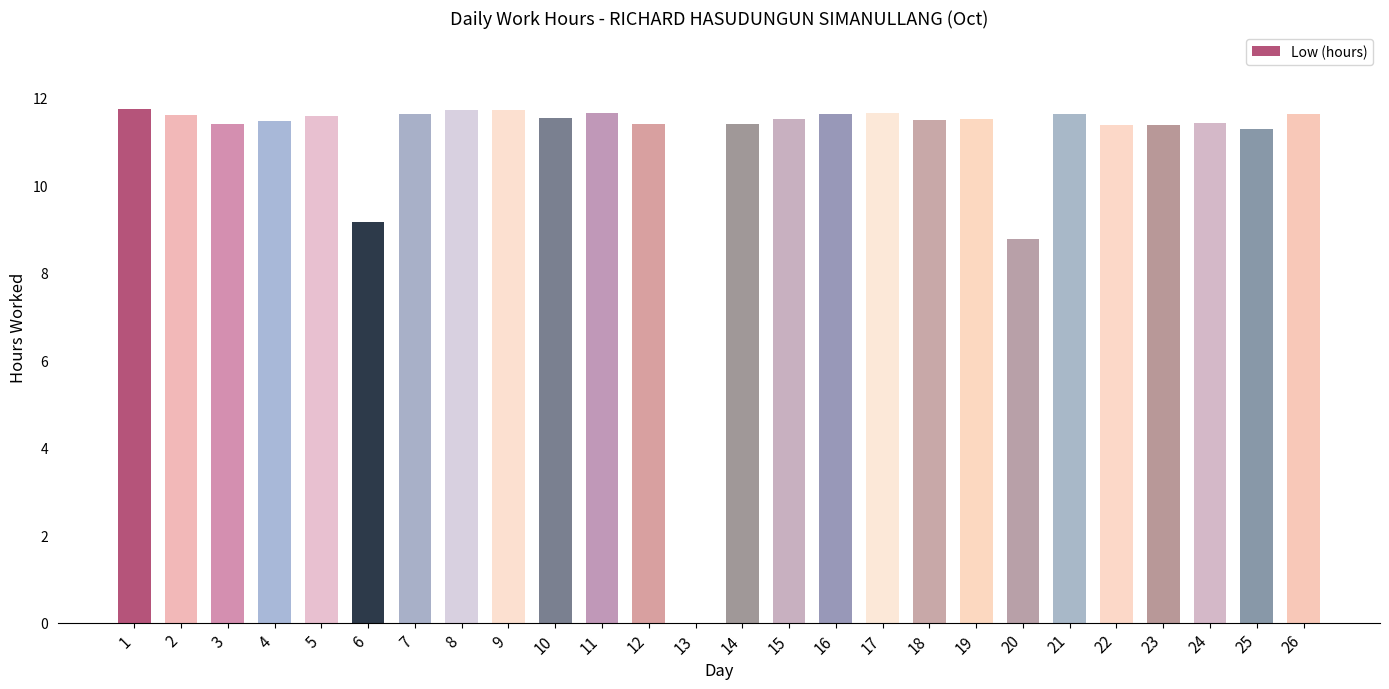

True or false: the data shows 11.4 at 3.

True